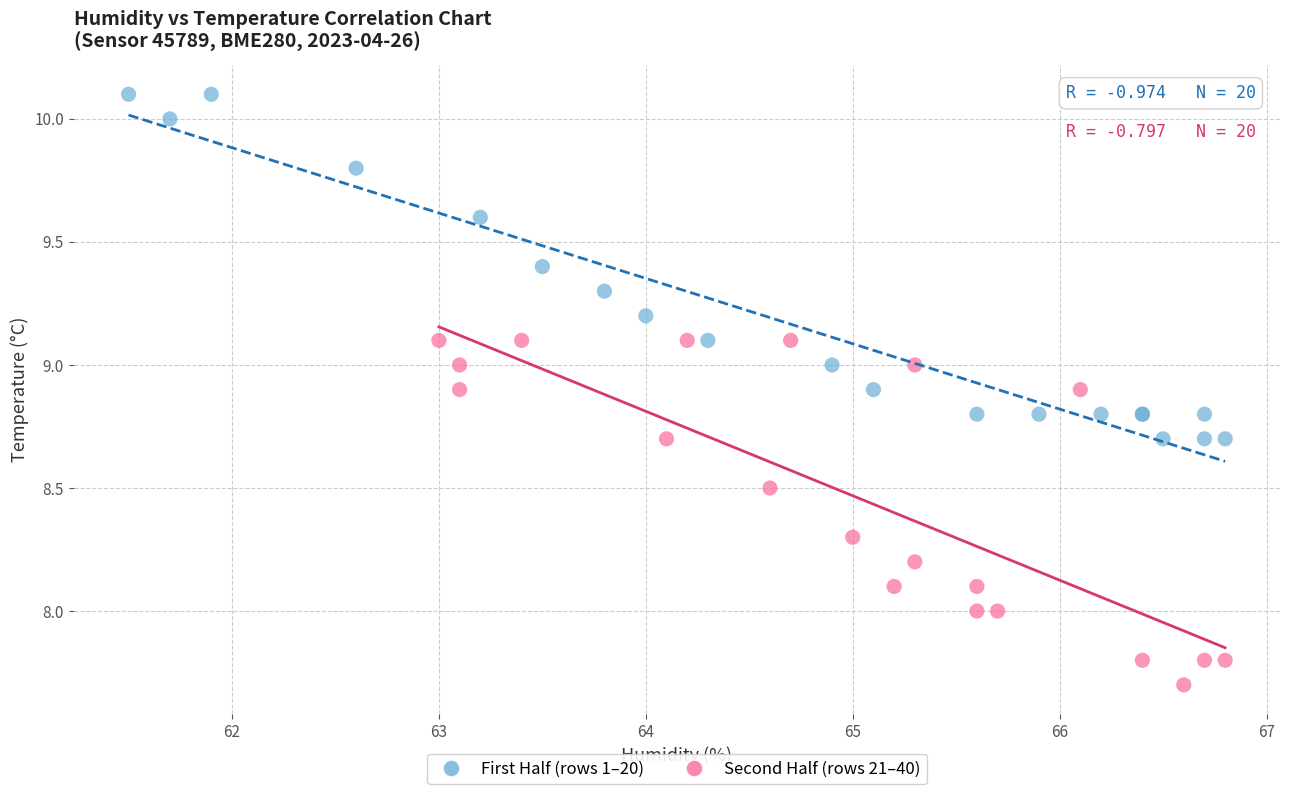

Which series reaches the minimum Y coordinate?

Second Half (rows 21–40)